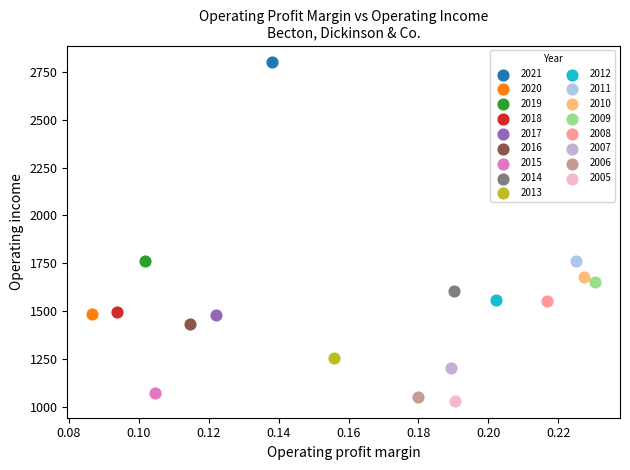

Which series reaches the maximum Y coordinate?

2021